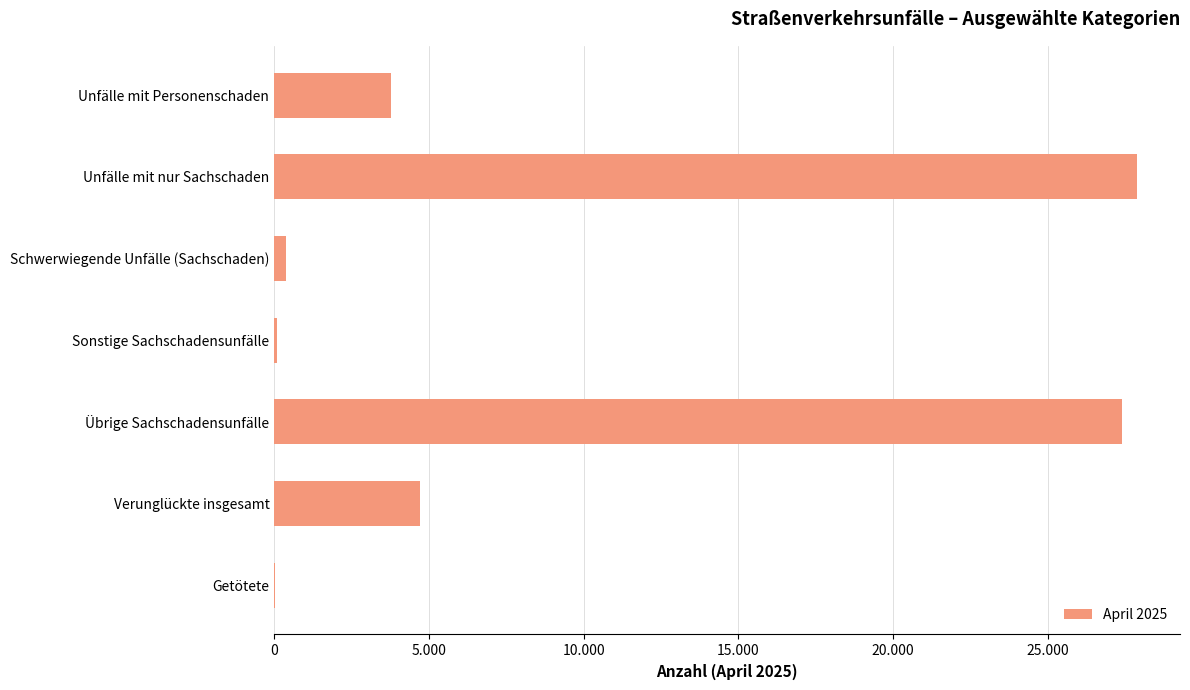

How many bars are there in total?

7